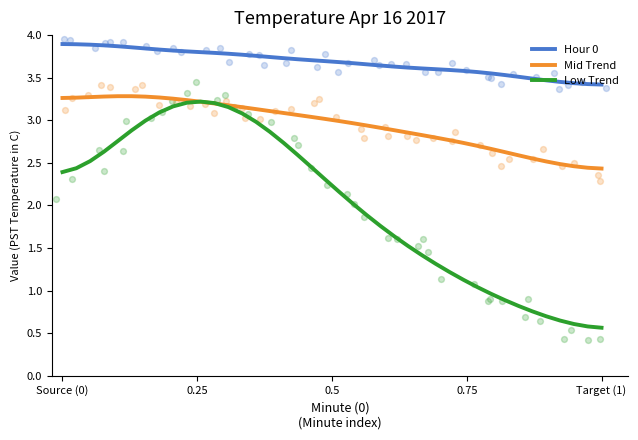

True or false: Mid Trend has a value of 3.3 at Source (0).

True